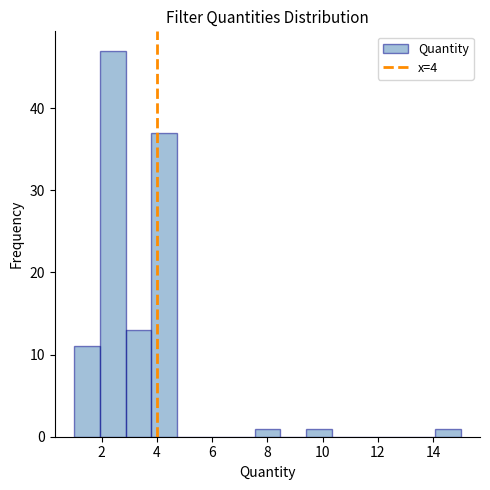

Which range on the x-axis has the tallest bar?

2.0 to 2.8